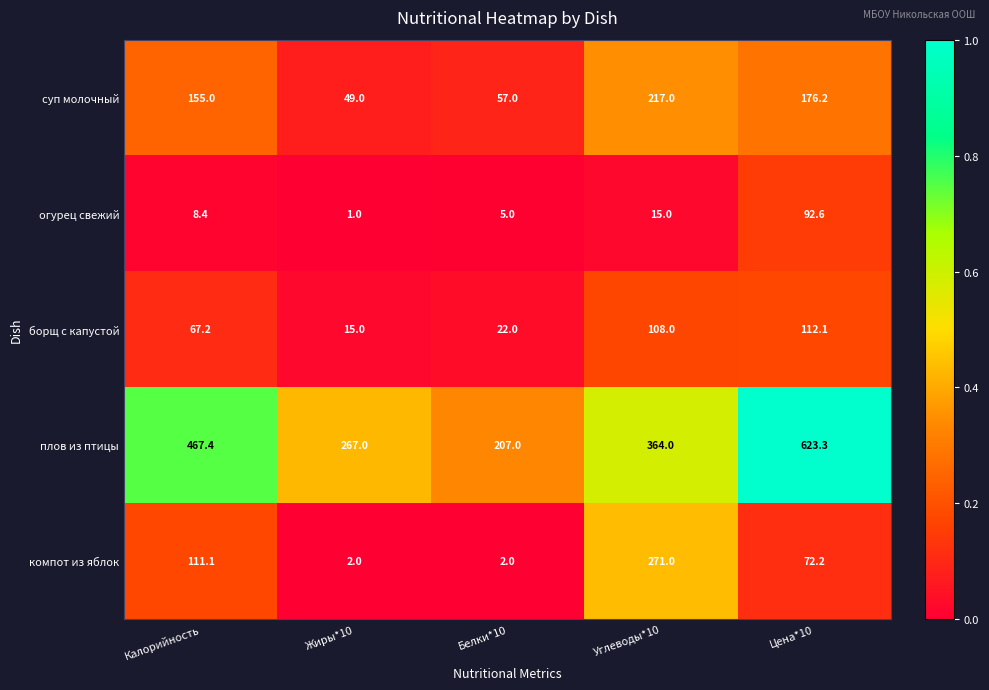

What is the sum of the борщ с капустой values at Углеводы*10 and Белки*10?

130.0